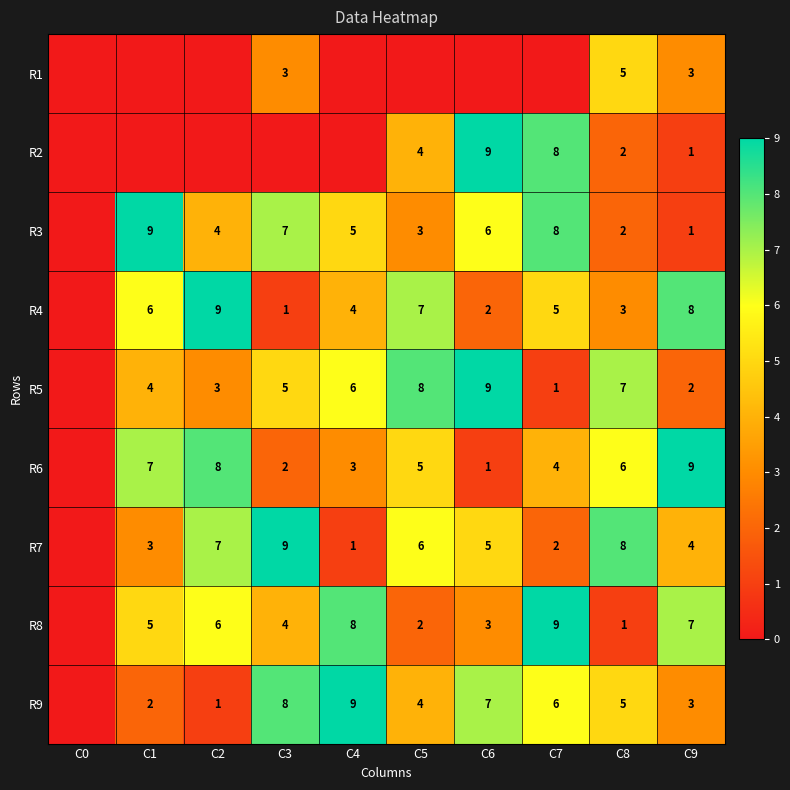

What is the difference between the R8 values at C4 and C8?

7